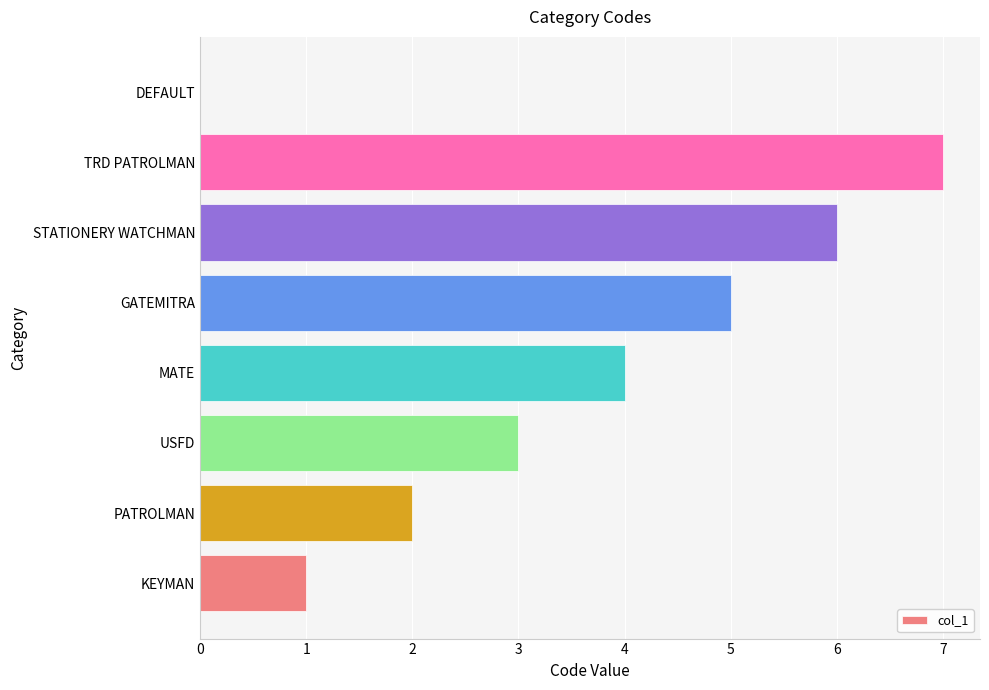

What is the maximum value shown in the chart?

7